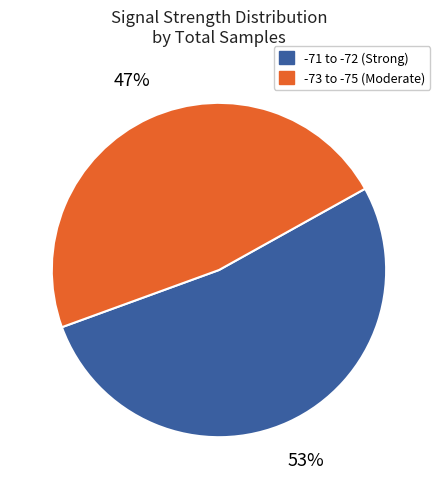

Is there any slice that represents more than half of the pie?

Yes